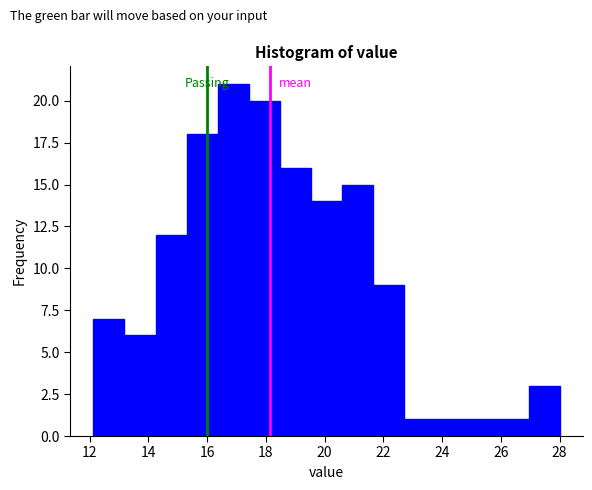

Reading left to right, transcribe this chart: for each bar, give the range it covers on the x-axis and its height. Neither the bar edges nor the heights are printed on the chart, so give them approximately, as read against the axes.

12.2 to 13.2: 7
13.2 to 14.2: 6
14.2 to 15.4: 12
15.4 to 16.4: 18
16.4 to 17.4: 21
17.4 to 18.4: 20
18.4 to 19.6: 16
19.6 to 20.6: 14
20.6 to 21.6: 15
21.6 to 22.8: 9
22.8 to 23.8: 1
23.8 to 24.8: 1
24.8 to 25.8: 1
25.8 to 27.0: 1
27.0 to 28.0: 3